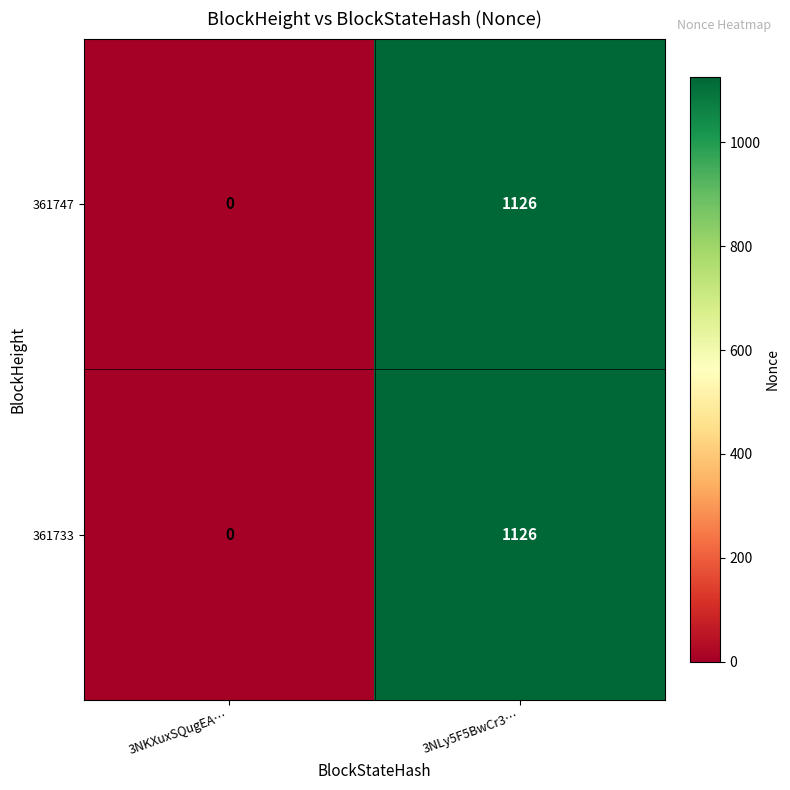

Is it true that 361747 equals 357 at 3NLy5F5BwCr3…?

False